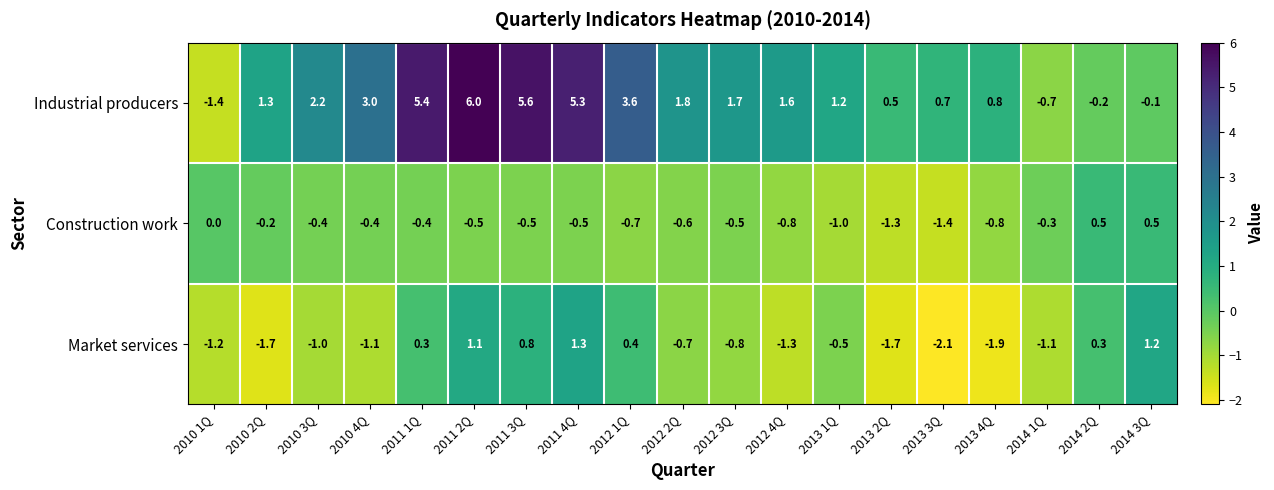

What is the total value across all series at 2012 4Q?

-0.5